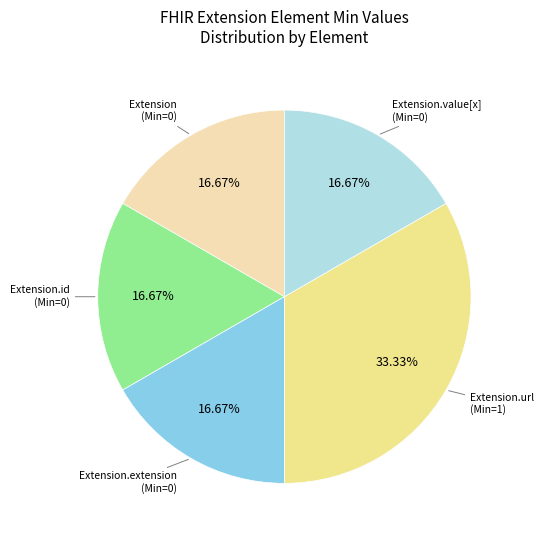

Is there any slice that represents more than half of the pie?

No